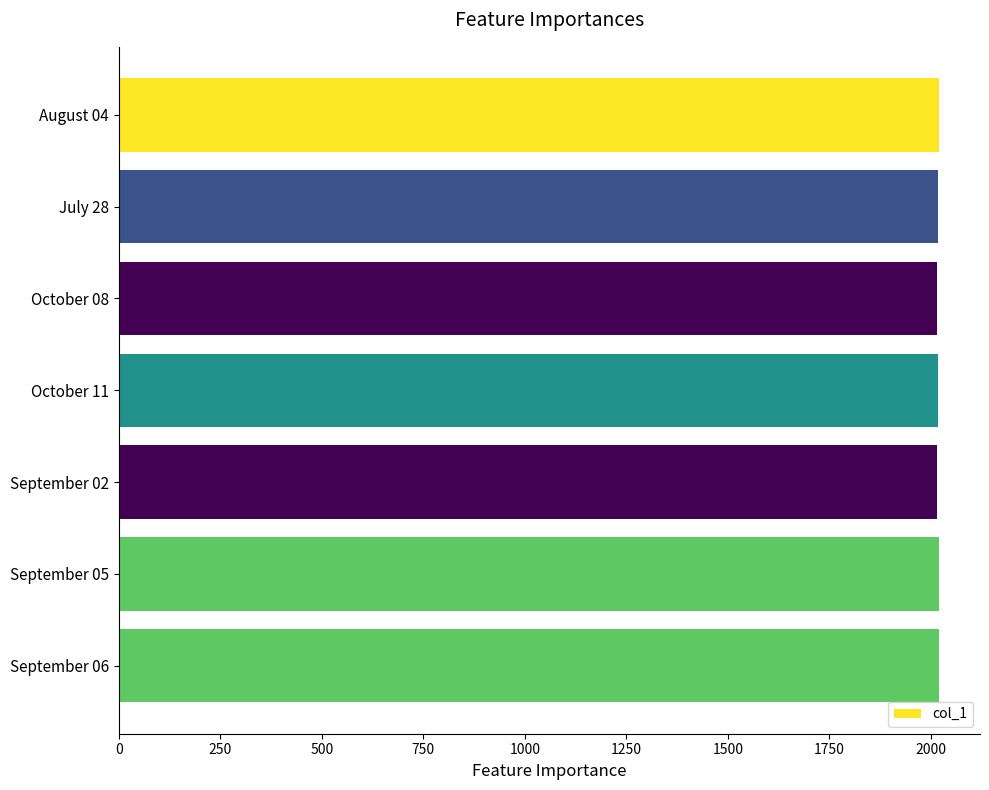

Are the bars horizontal?

Yes